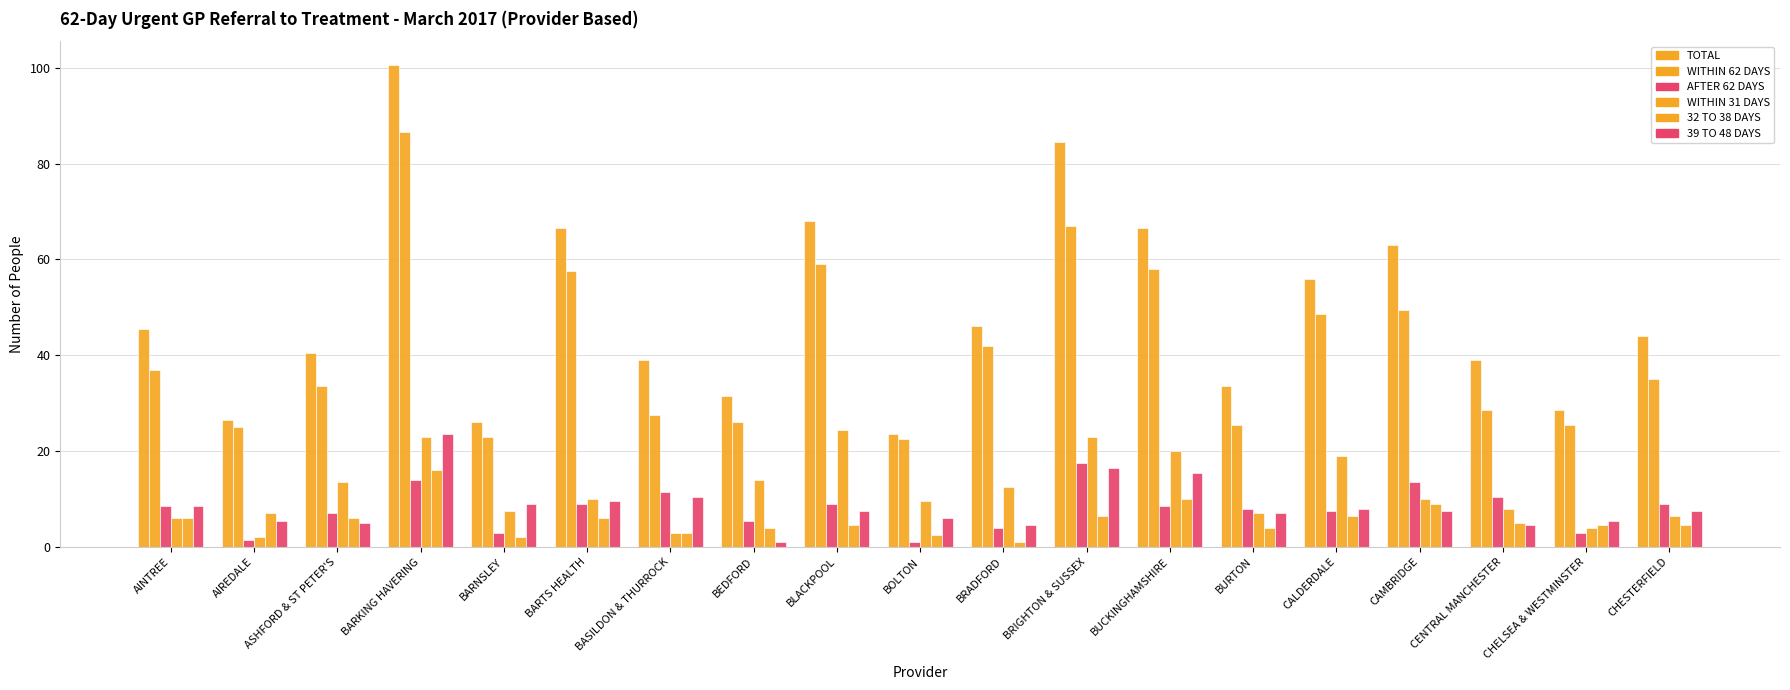

Is the value of 32 TO 38 DAYS at BASILDON & THURROCK greater than the value of WITHIN 62 DAYS at AINTREE?

No